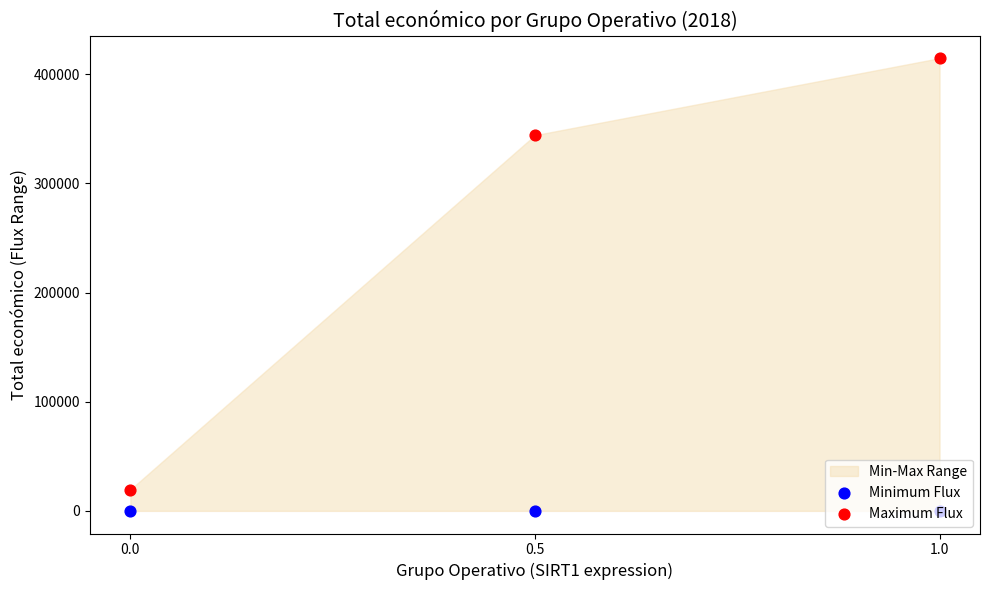

Which series has the widest spread of Y values?

Maximum Flux